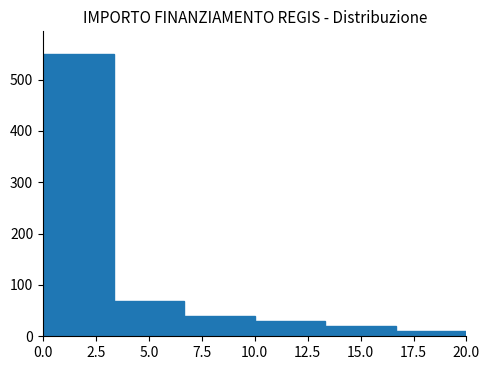

How tall is the bar that spans 13.5 to 16.5 on the x-axis? Neither the bar edges nor the heights are printed on the chart, so give them approximately, as read against the axes.

20